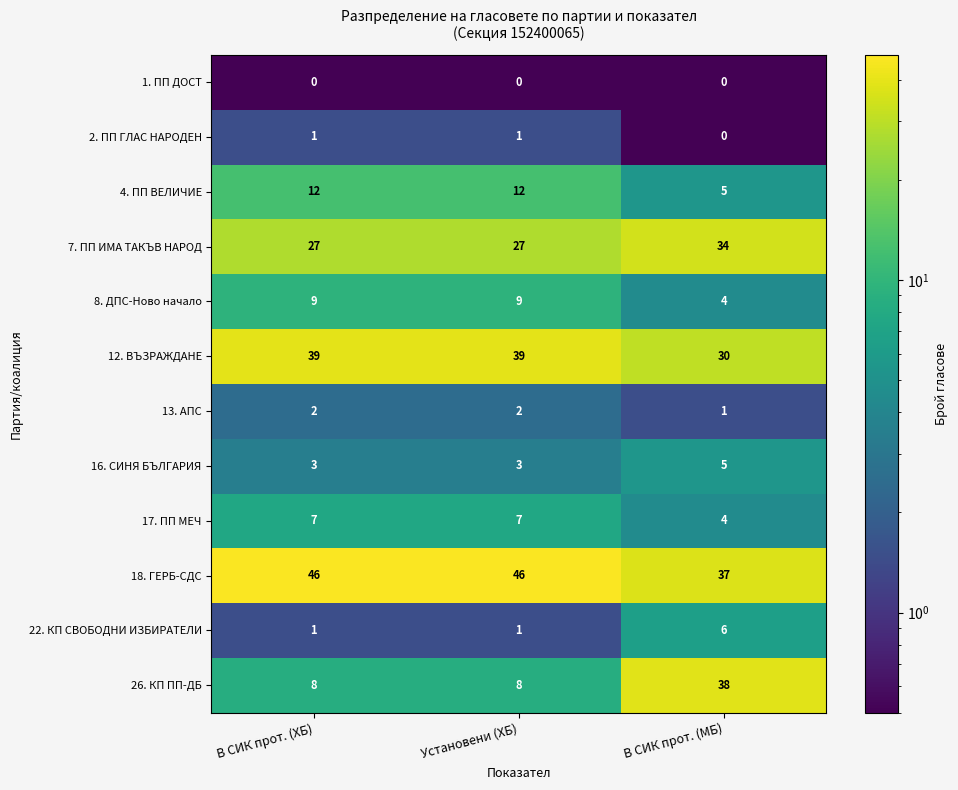

Is it true that 16. СИНЯ БЪЛГАРИЯ equals 5 at В СИК прот. (МБ)?

True